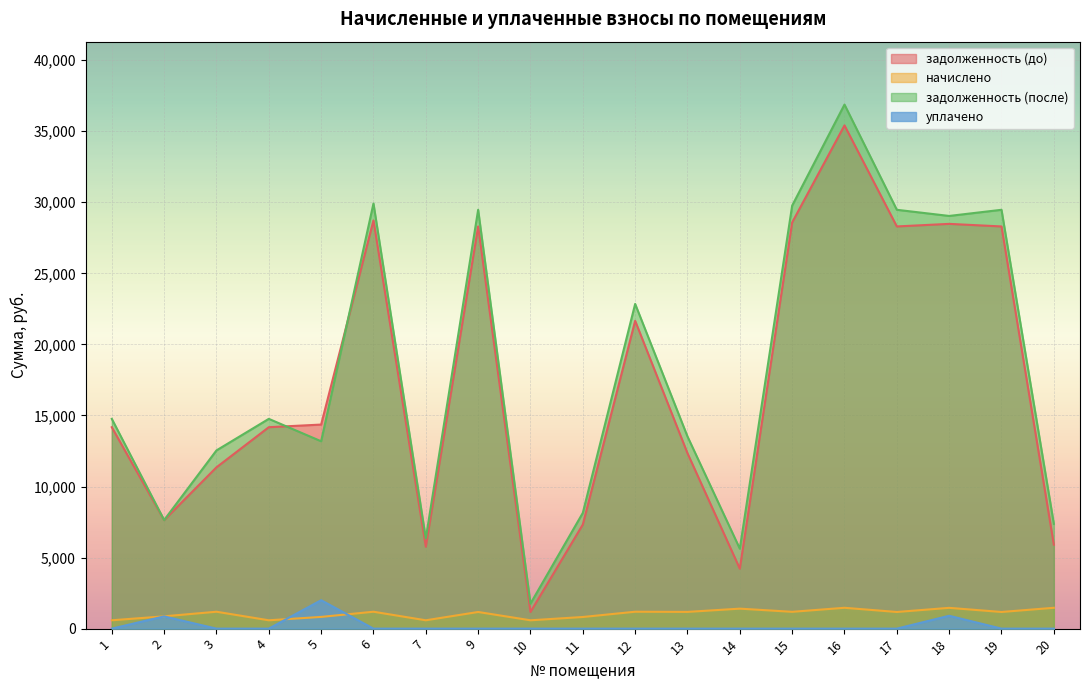

How many data points does each series have?

19